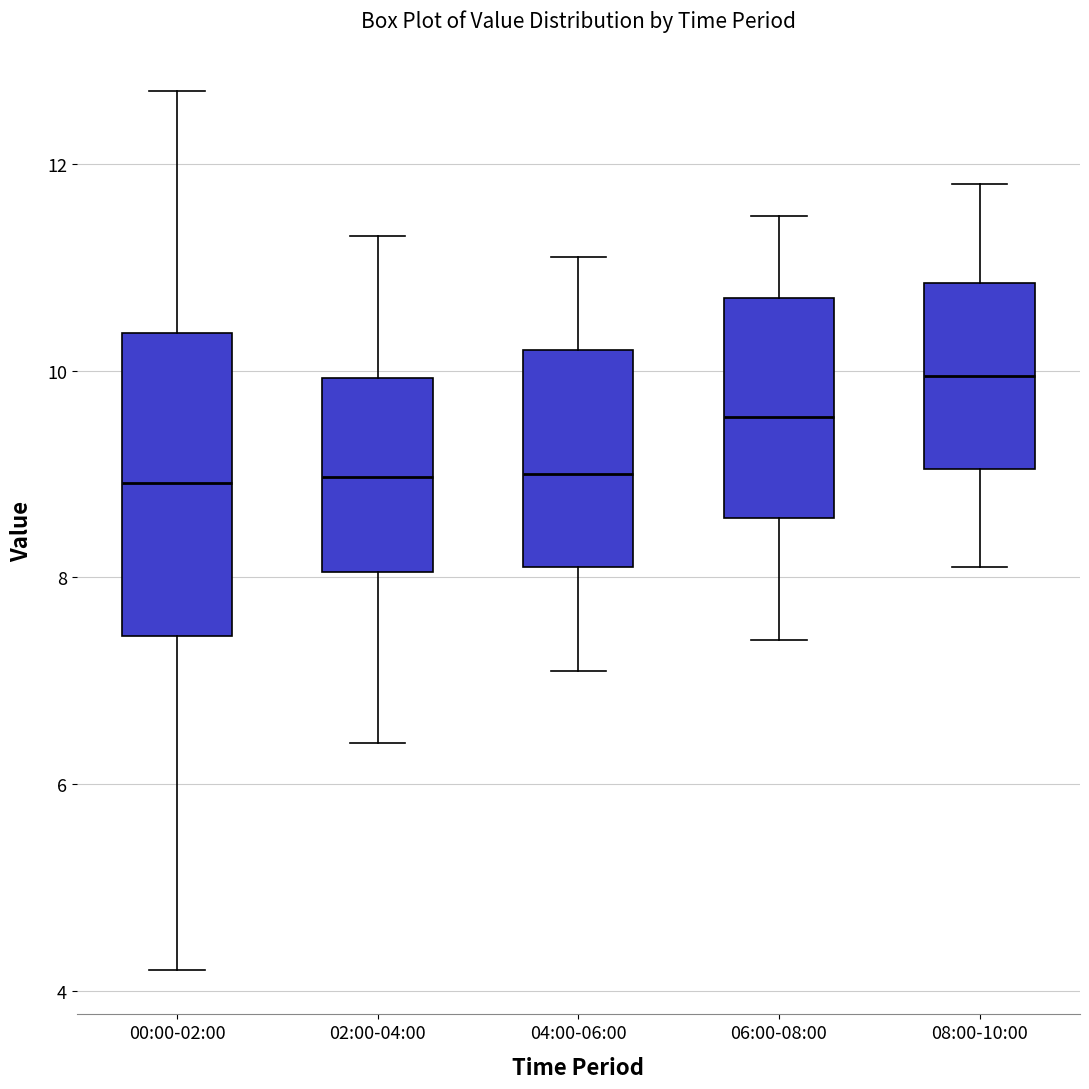

Which box has the highest median line?

08:00-10:00